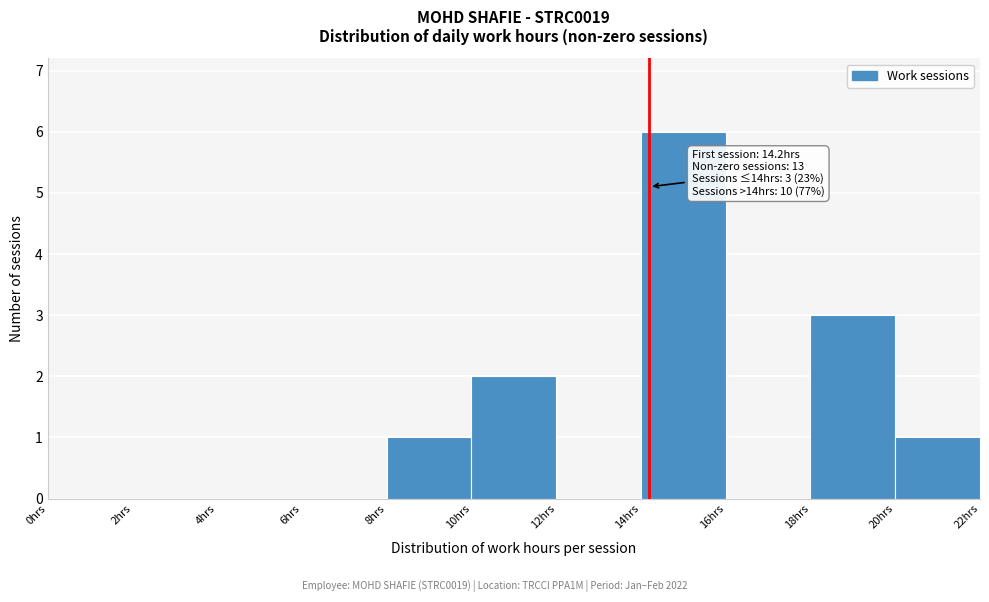

Over which range of the x-axis is the bar tallest?

14 to 16